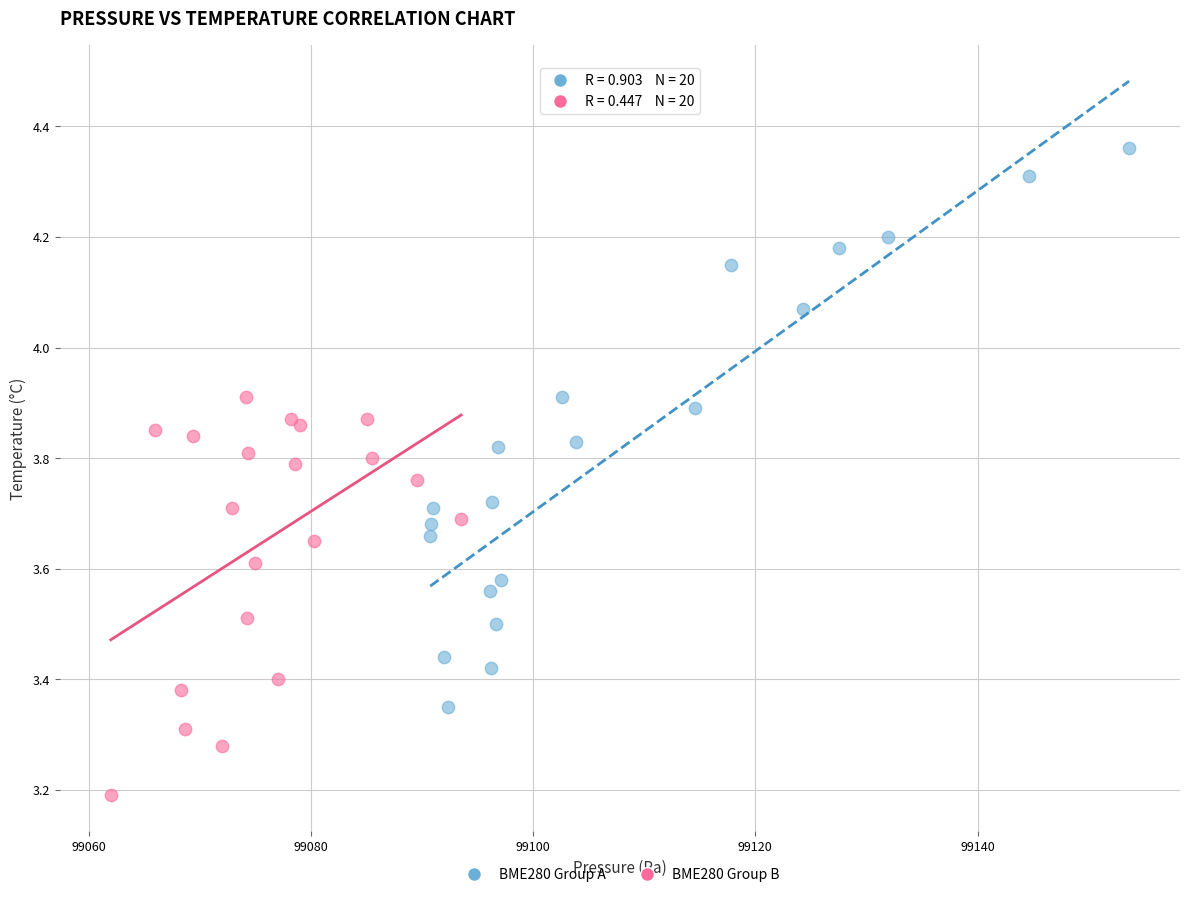

Which series reaches the maximum Y coordinate?

BME280 Group A